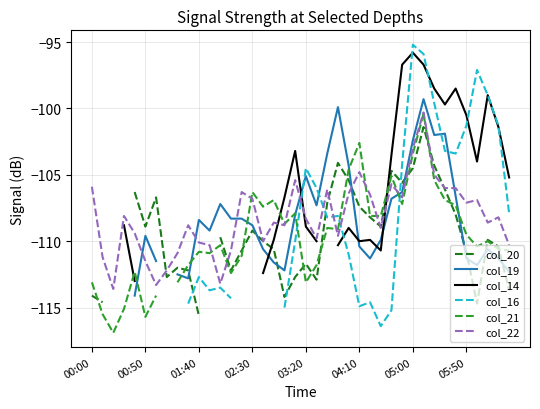

At which category is the sum across all series the highest?

31